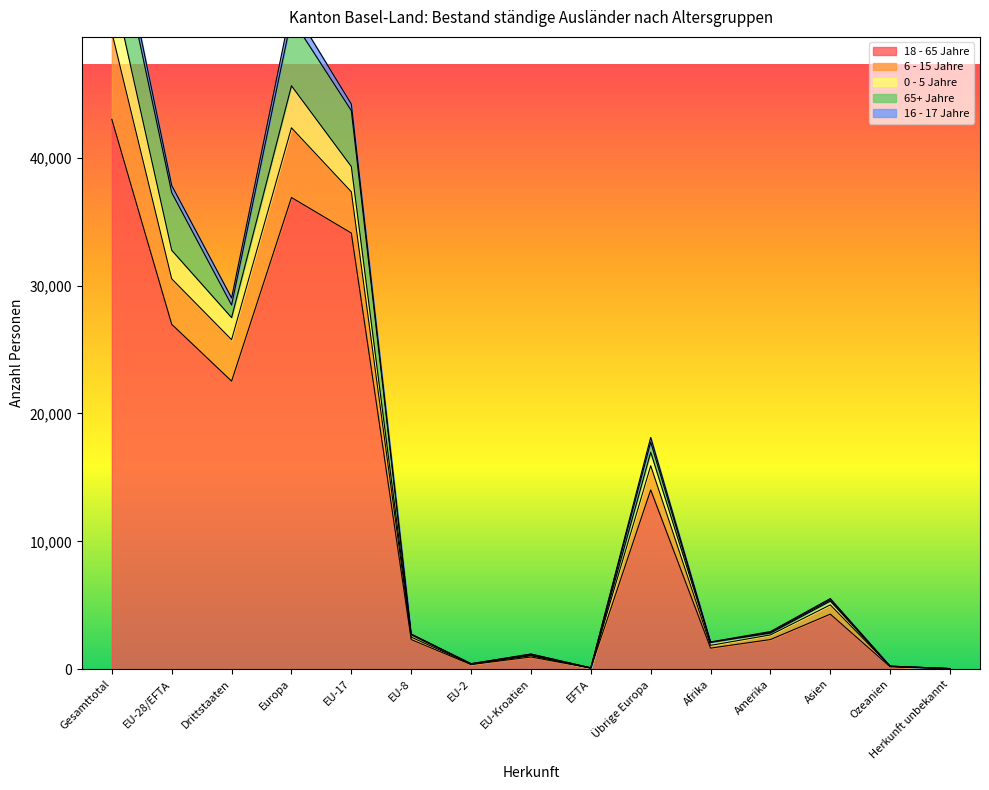

At which label does 0 - 5 Jahre reach its minimum?

Herkunft unbekannt